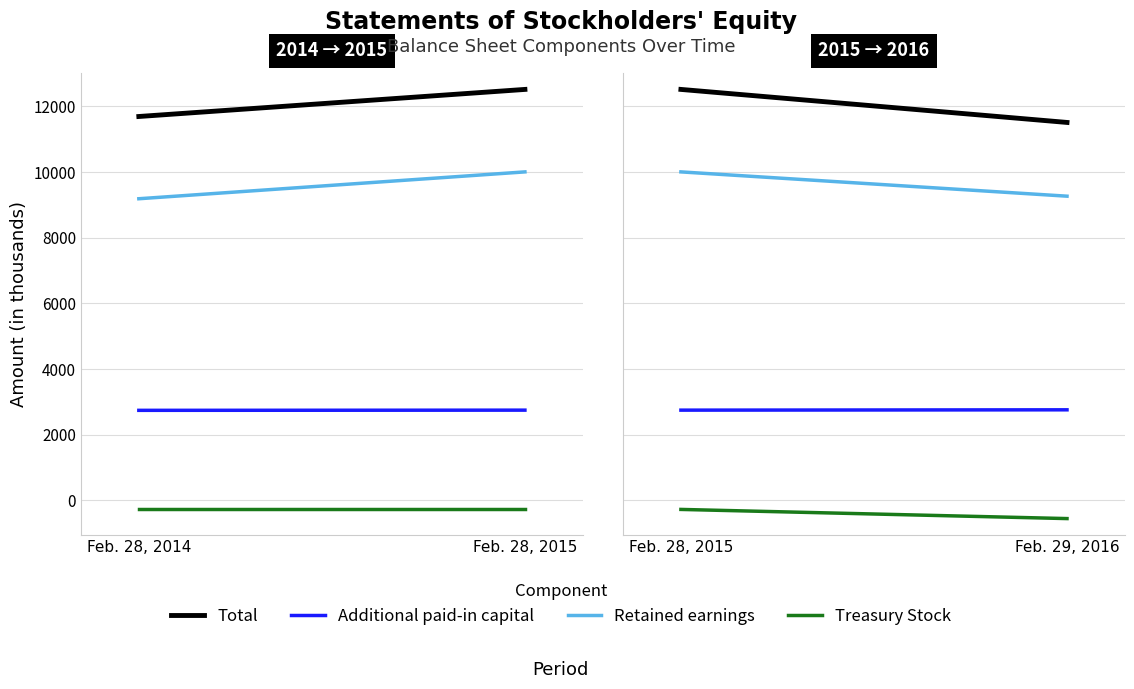

True or false: Total has a value of 16680 at Feb. 28, 2015.

False